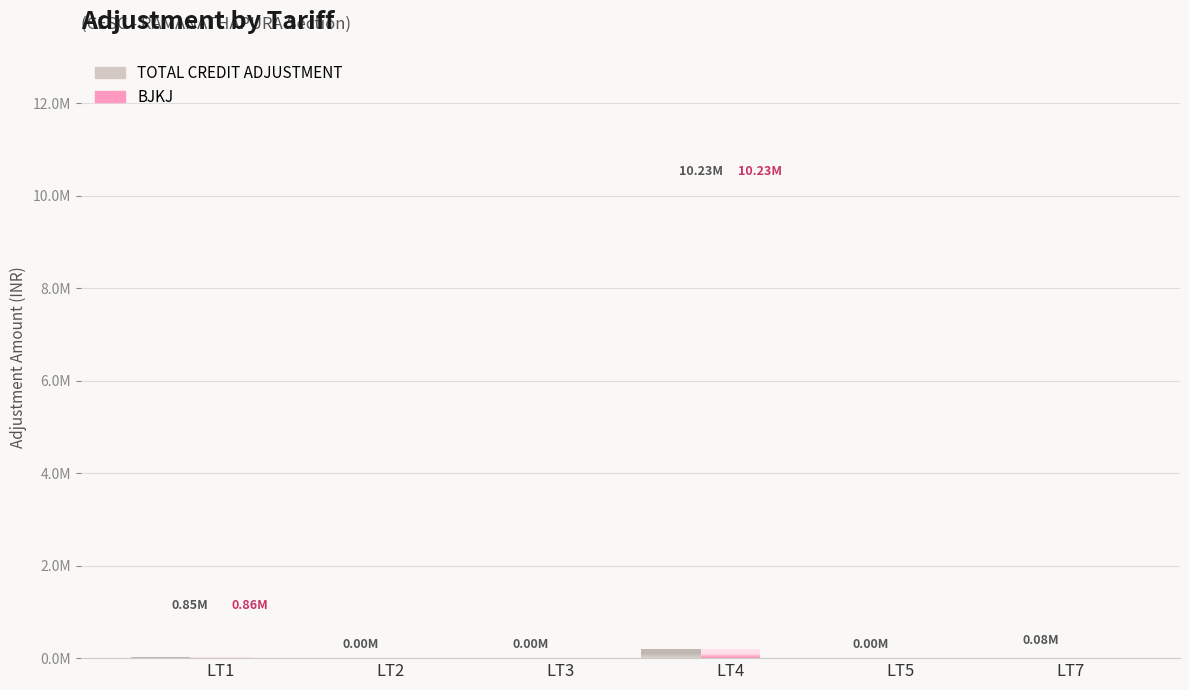

What is the difference between the highest and lowest values at LT1?

1650.0